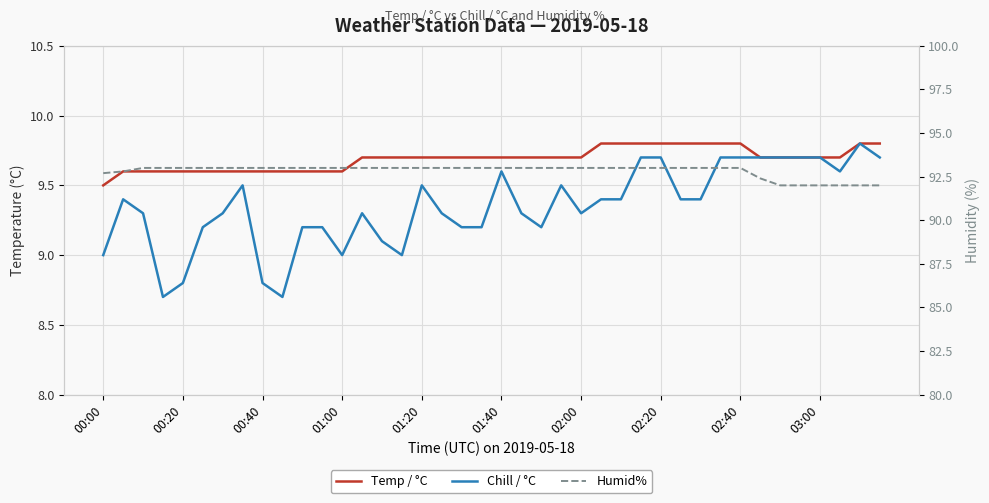

What are all the series names shown in the legend?

Temp / °C, Chill / °C, Humid%